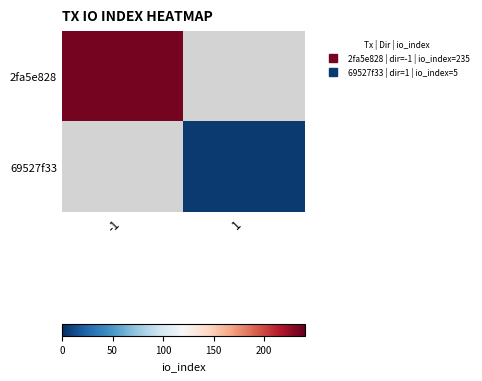

At how many categories does at least one series exceed 177?

1